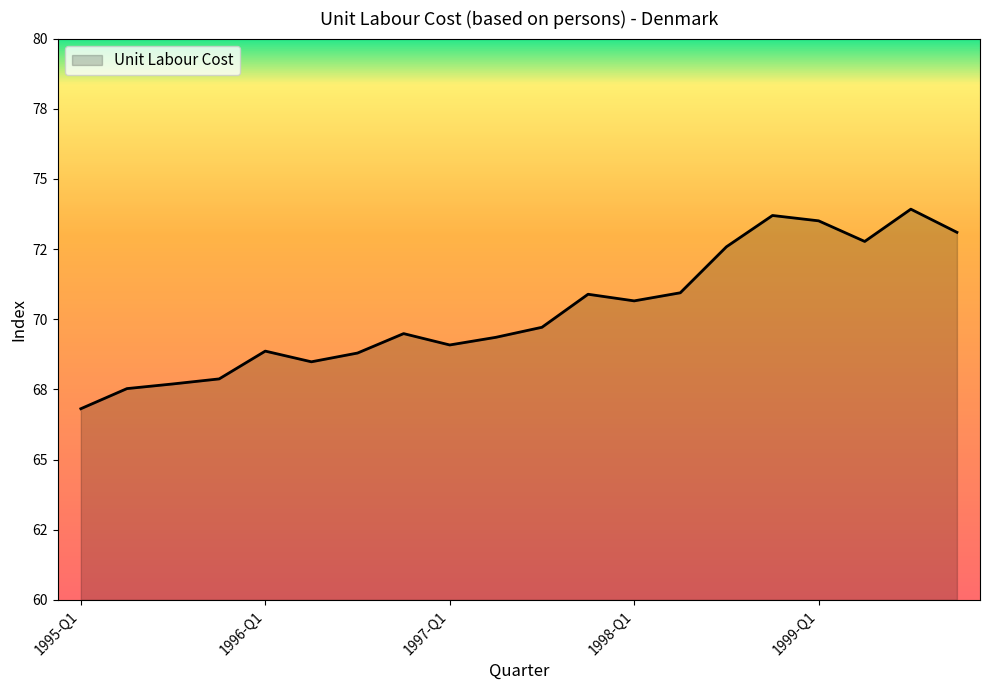

Does the chart have visible grid lines?

No